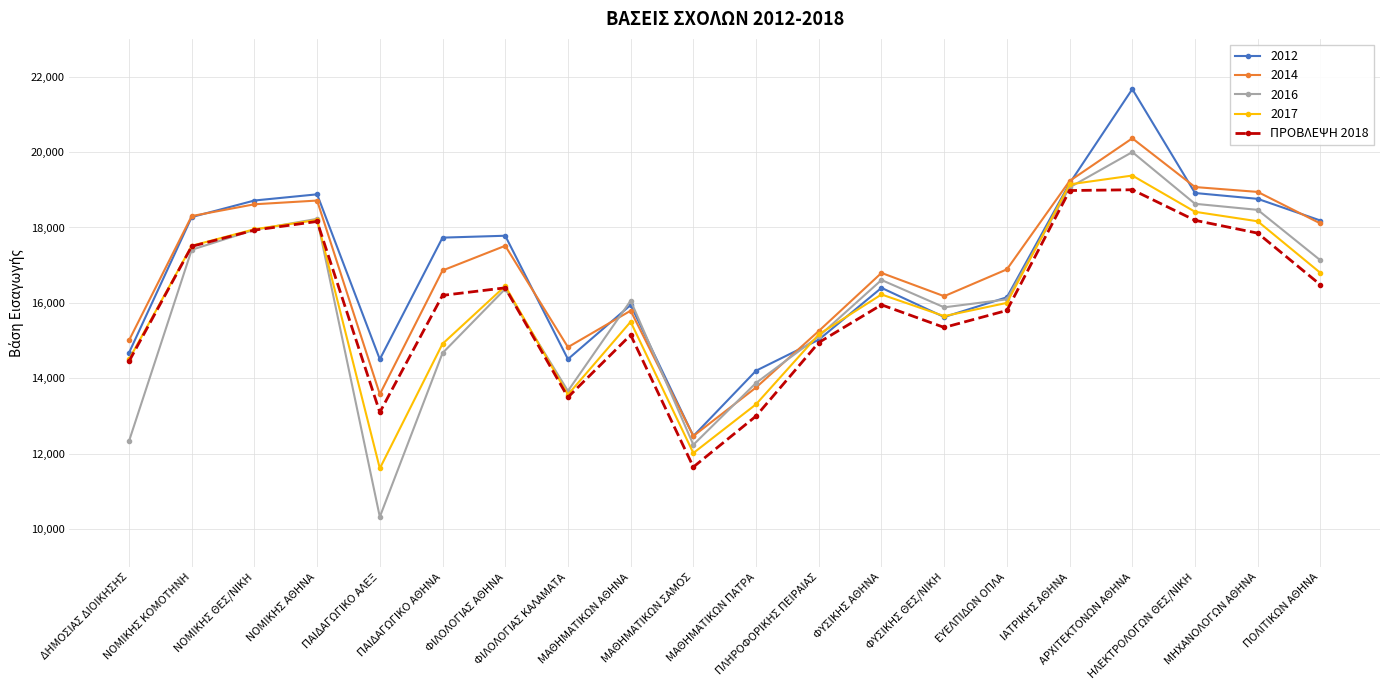

How many interior local valleys does the ΠΡΟΒΛΕΨΗ 2018 series have?

4